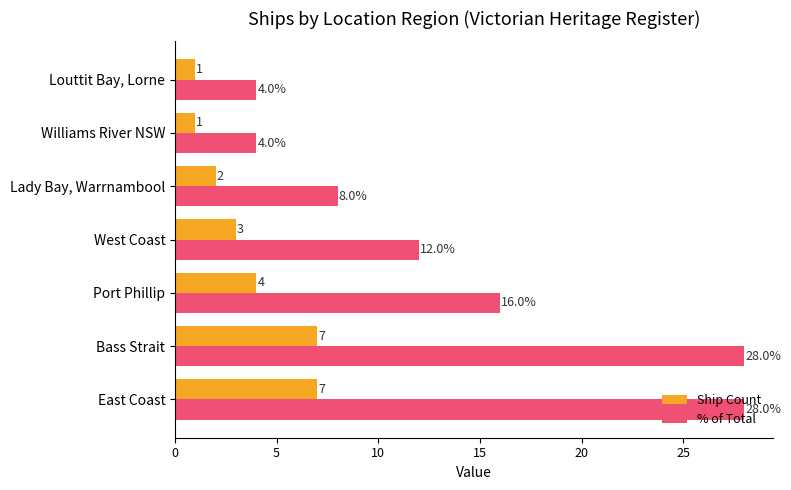

Which series has the largest range (max minus min)?

% of Total